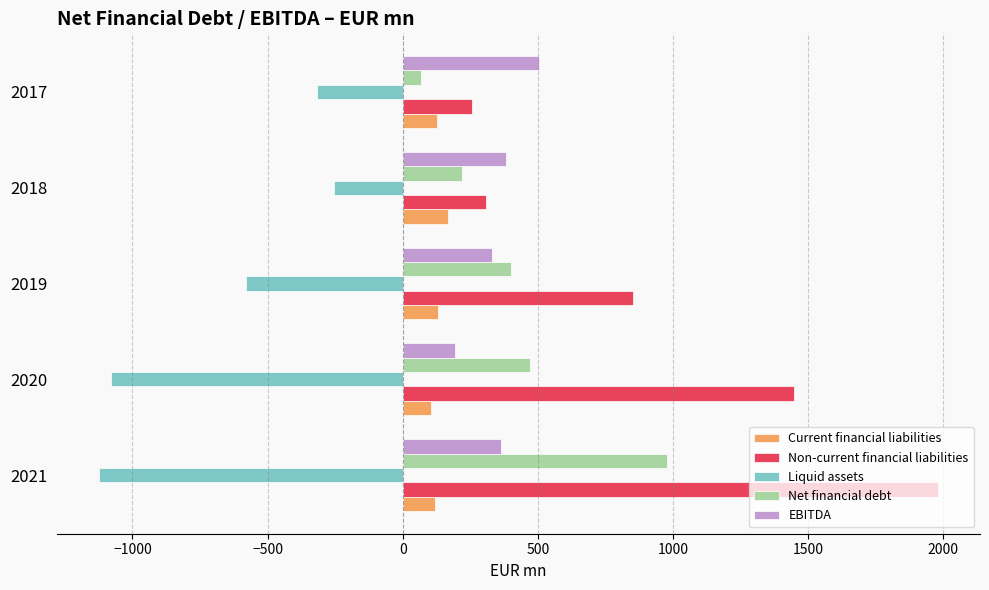

What is the difference between the maximum and minimum values in the Non-current financial liabilities series?

1725.7